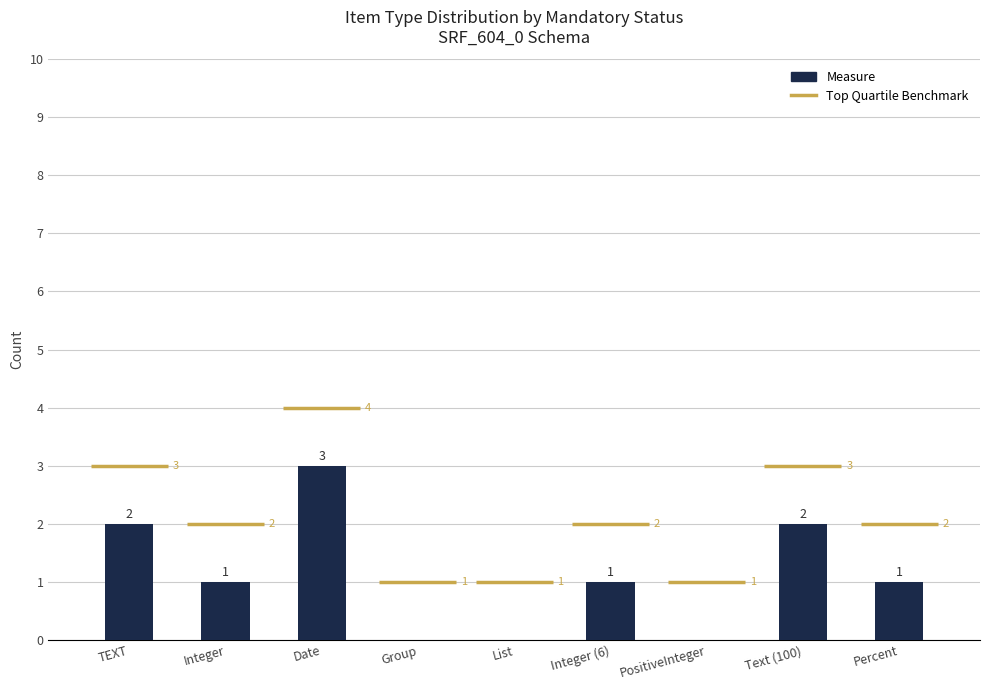

At which category does the chart reach its minimum across all series?

Group